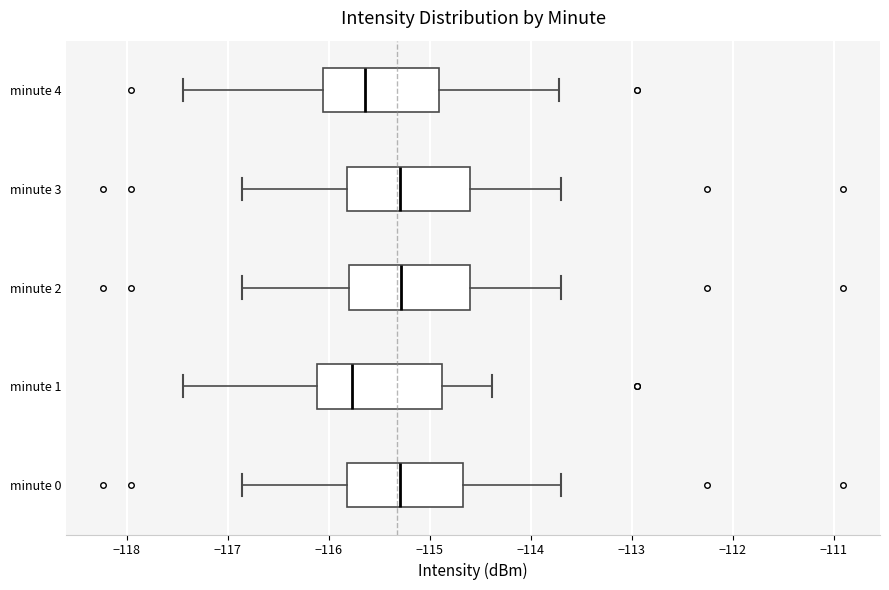

Where is the right edge of the box for minute 1 on the x-axis? The values are not printed on the chart, so give them approximately, as read against the axis.

-114.9